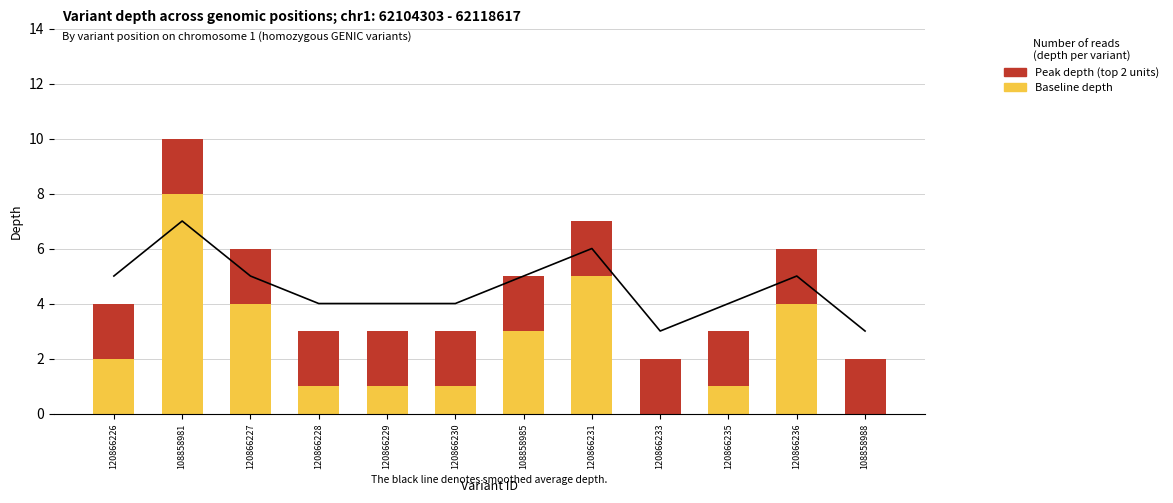

Which series has the largest range (max minus min)?

Baseline depth